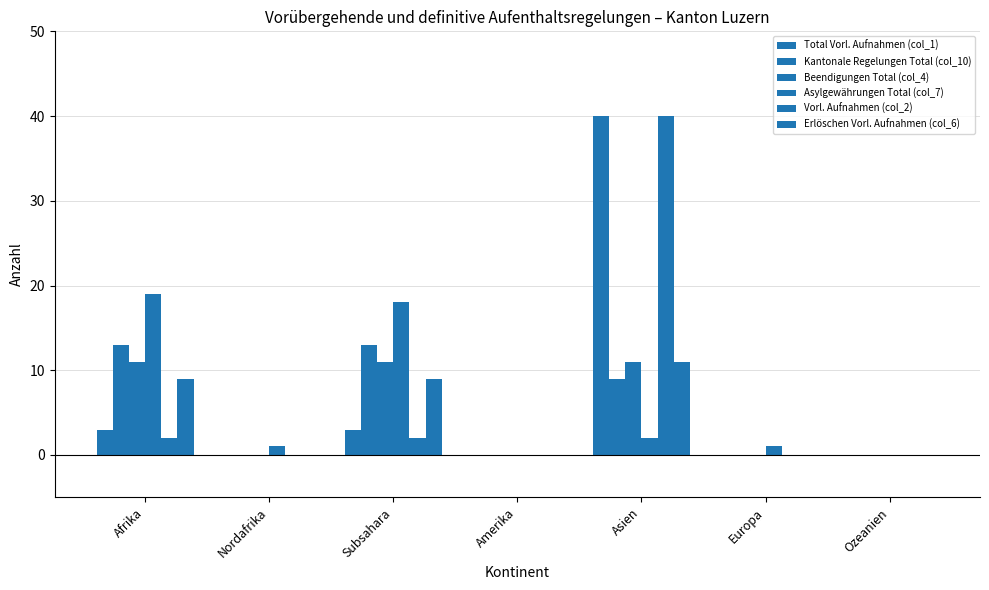

What is the sum of the Beendigungen Total (col_4) values at Subsahara and Europa?

11